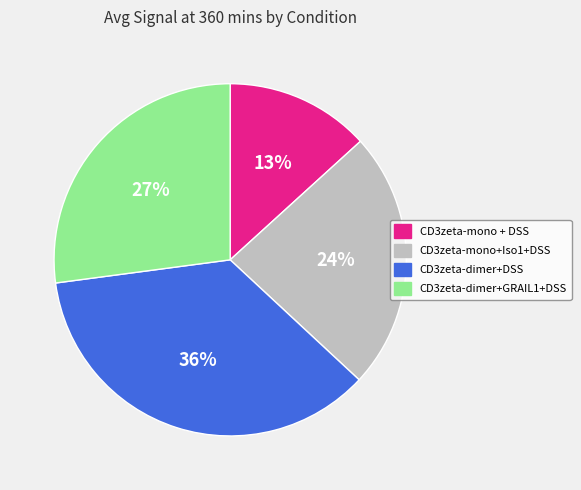

How many segments does this pie chart have?

4